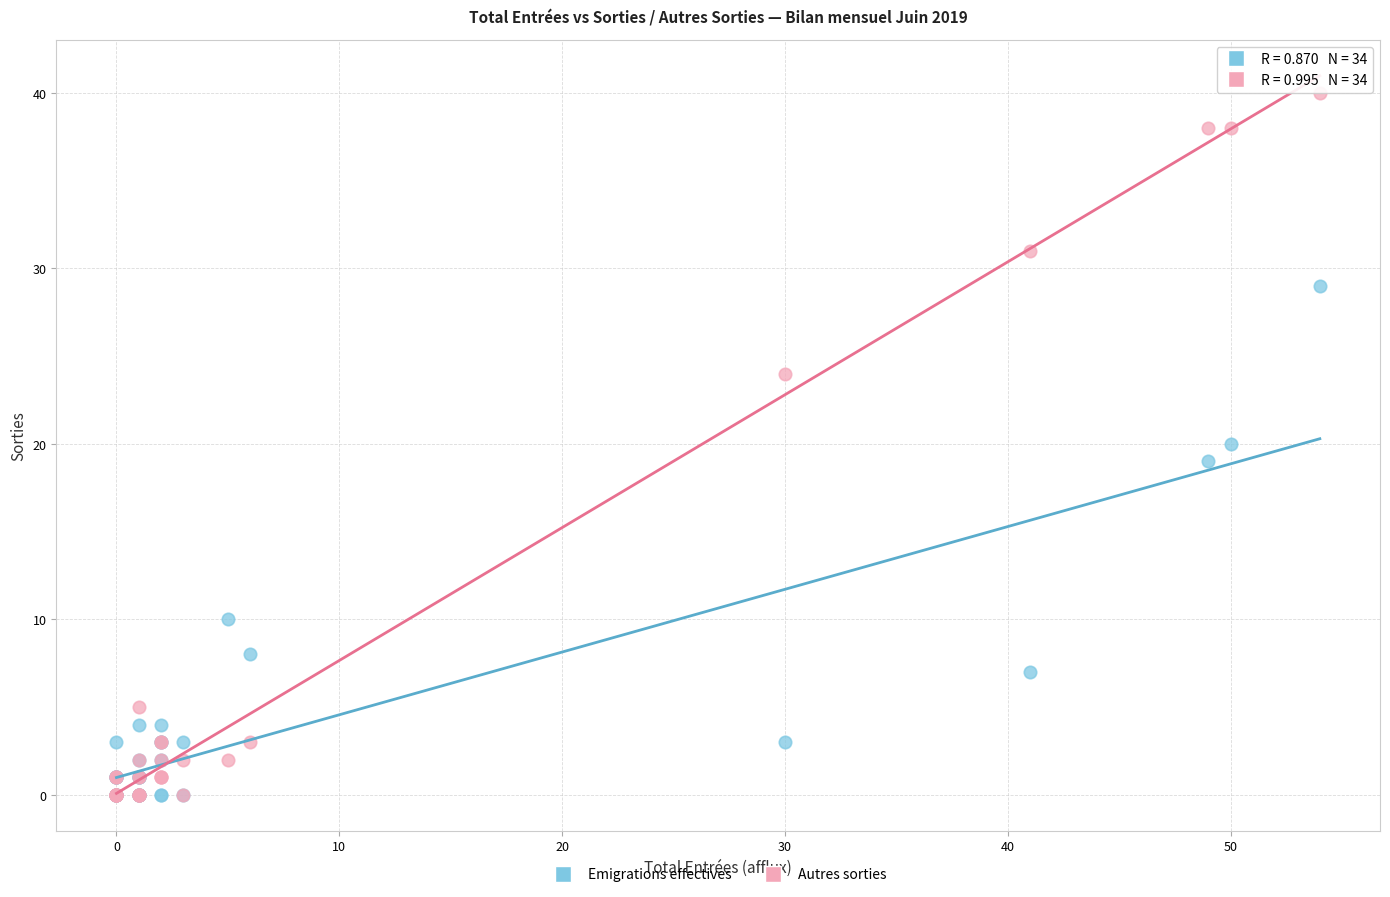

In the Emigrations effectives series, what Y value is closest to 14?

10